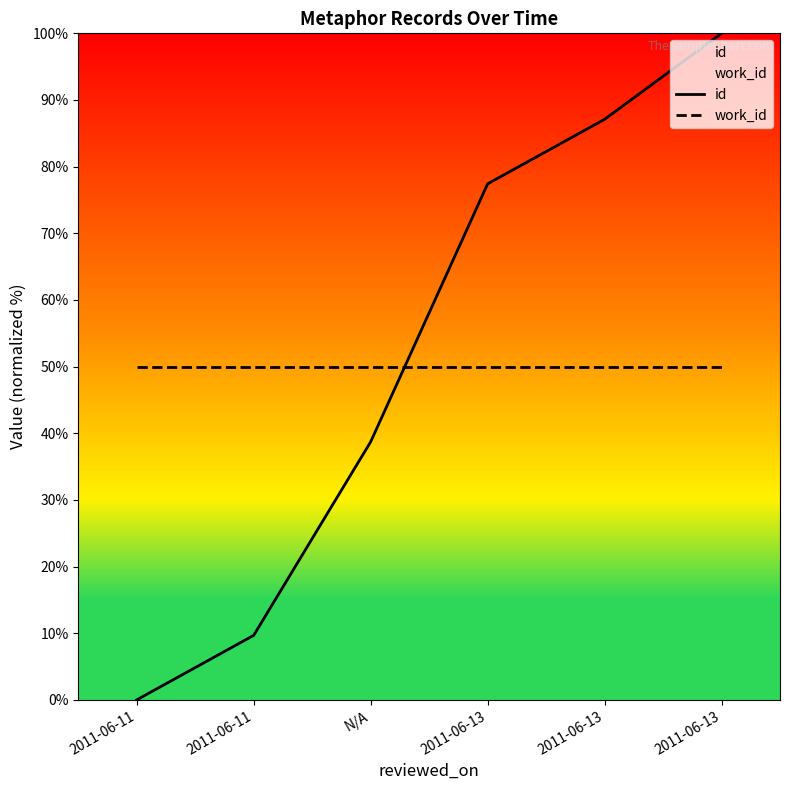

What is the difference between the maximum and minimum values in the id series?

100.0